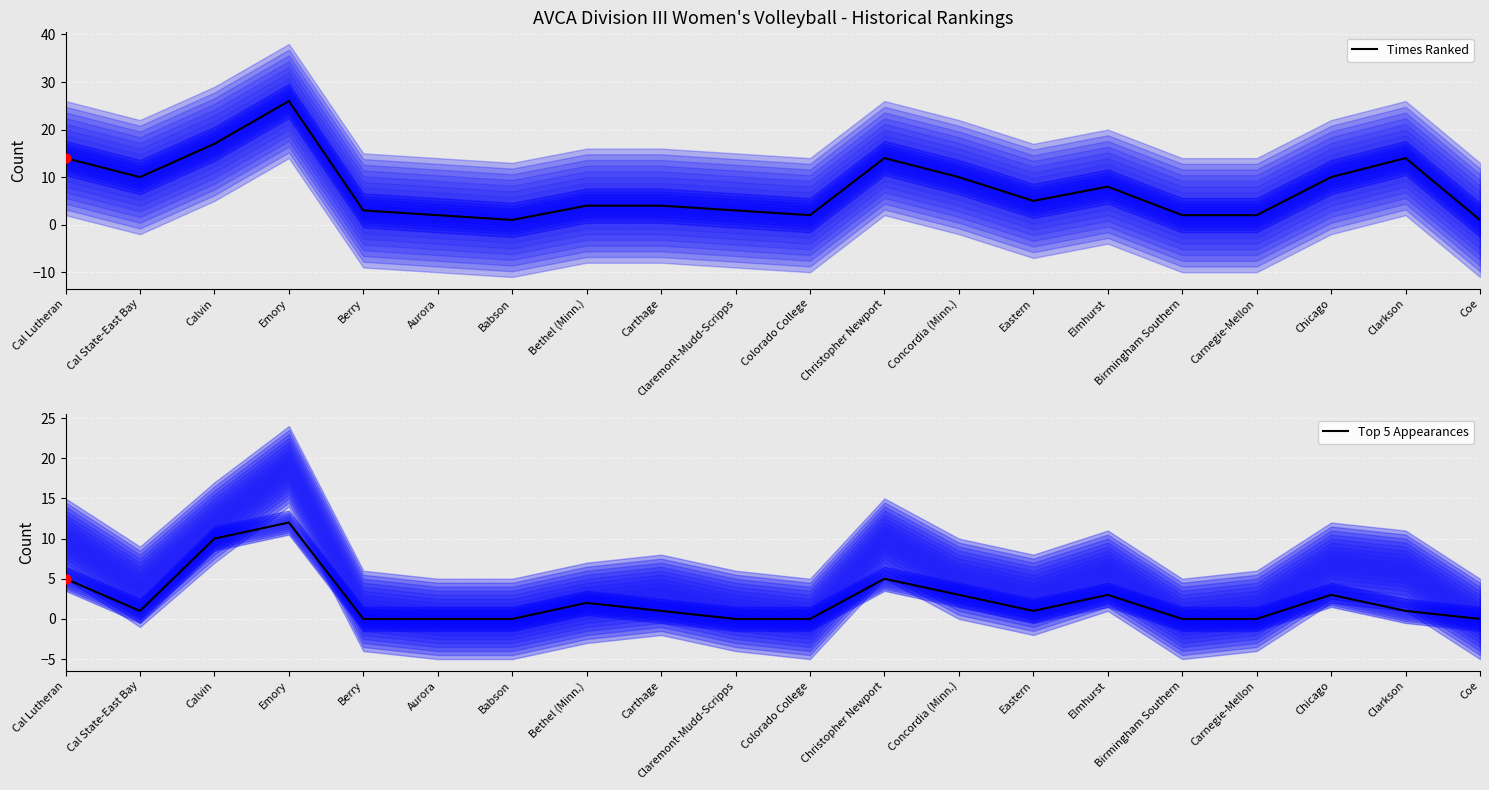

What is the total value across all series at Berry?

3